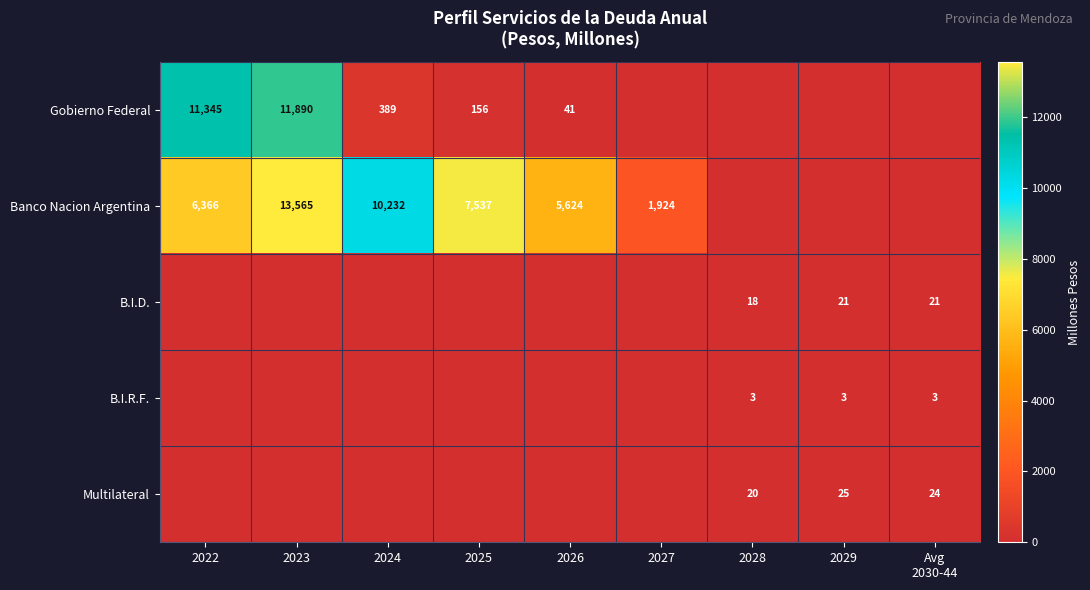

The value of Banco Nacion Argentina at 2022 is 8345. True or false?

False